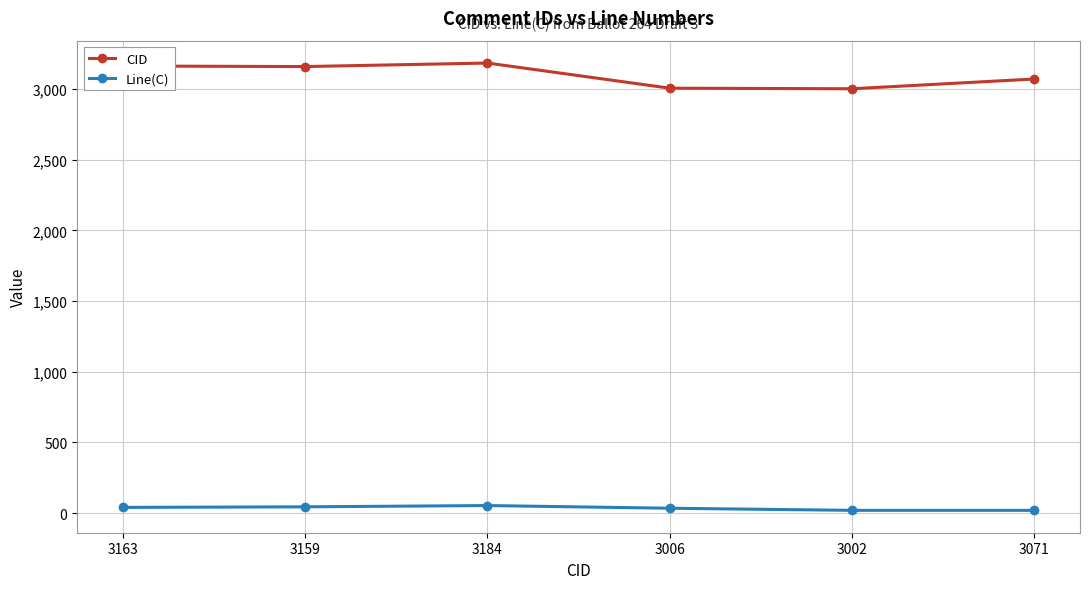

True or false: CID and Line(C) cross at least once.

False